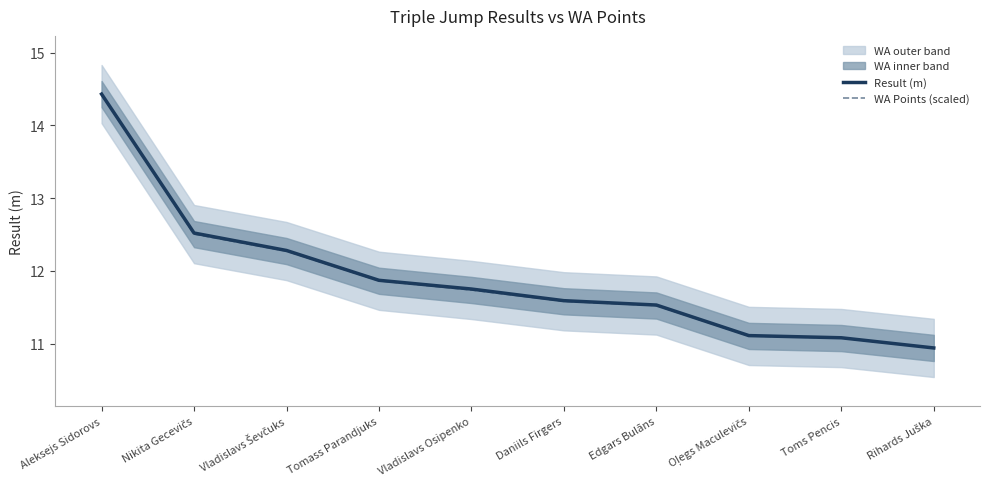

Reading left to right, transcribe all the data shown in this chart.

Result (m): 14.4	12.5	12.3	11.9	11.8	11.6	11.5	11.1	11.1	10.9
WA Points (scaled): 14.4	12.5	12.3	11.9	11.7	11.6	11.5	11.1	11.1	10.9